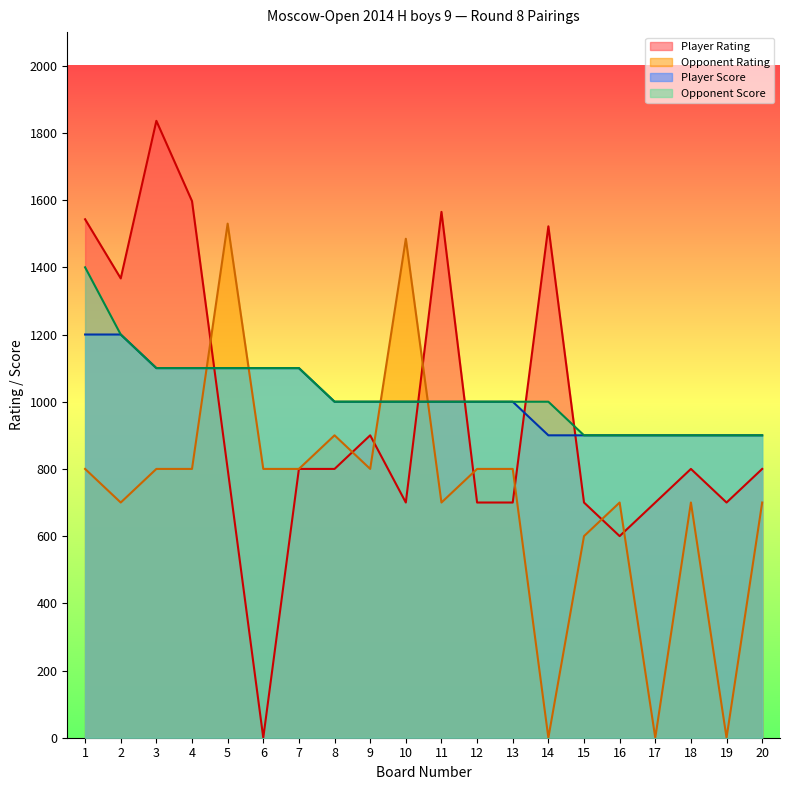

True or false: Opponent Score has more than 1 interior local peaks.

False